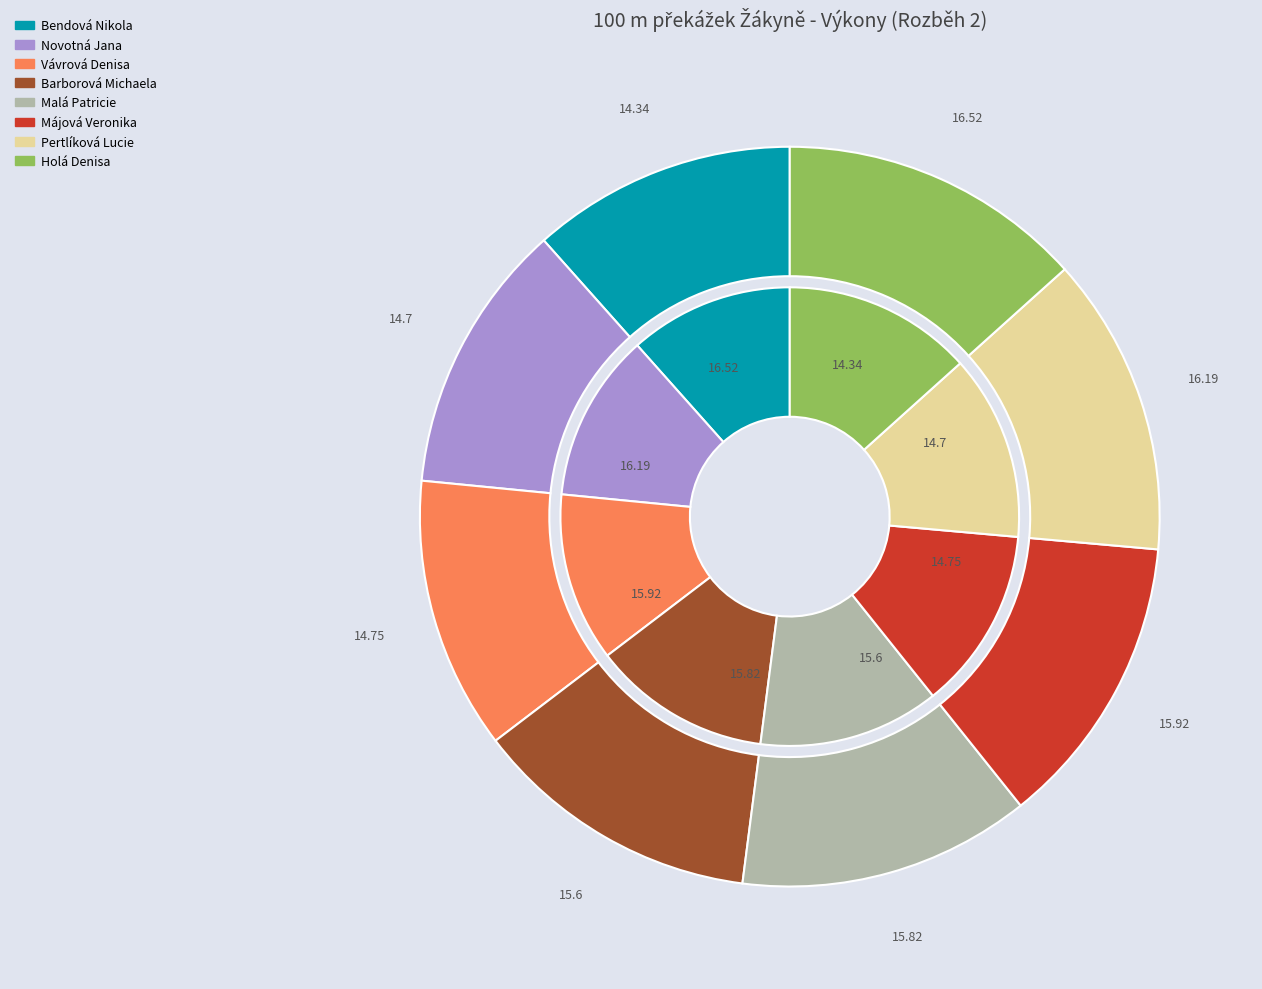

The Barborová Michaela slice represents 18% of the pie. True or false?

False